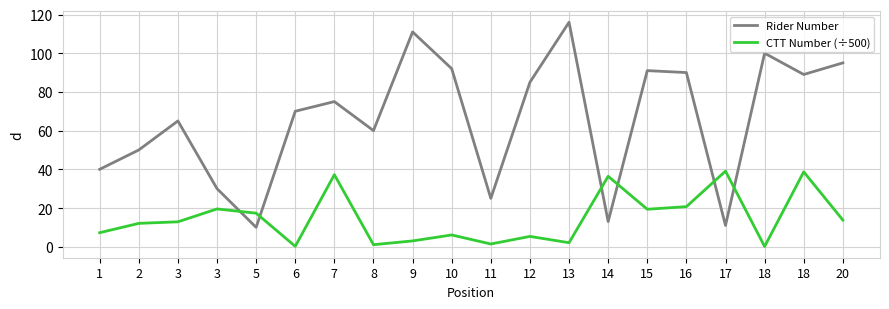

At how many categories does at least one series exceed 62?

12